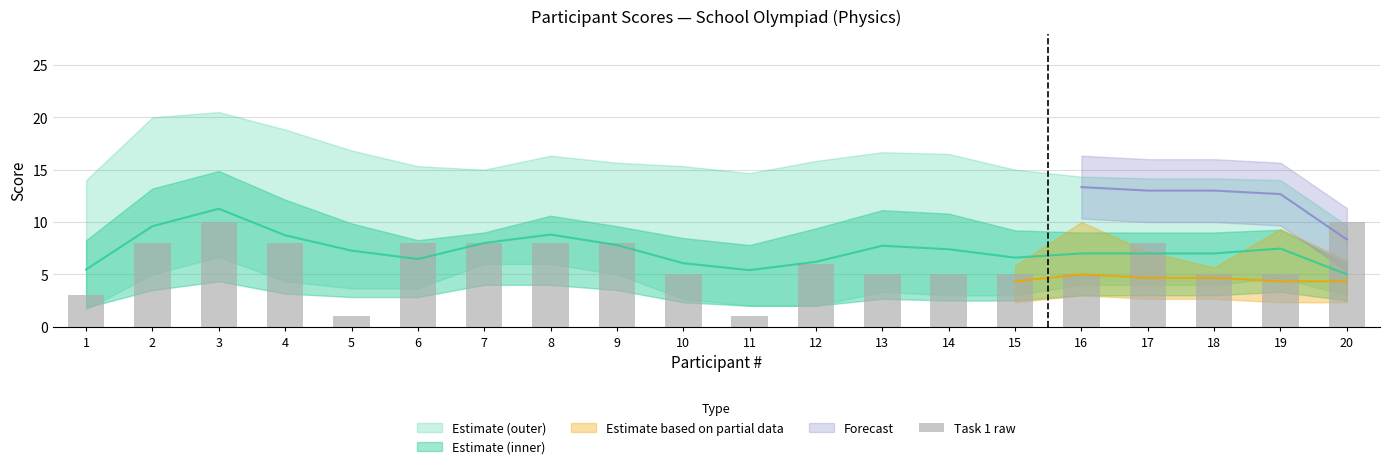

Count the number of categories in the chart.

20